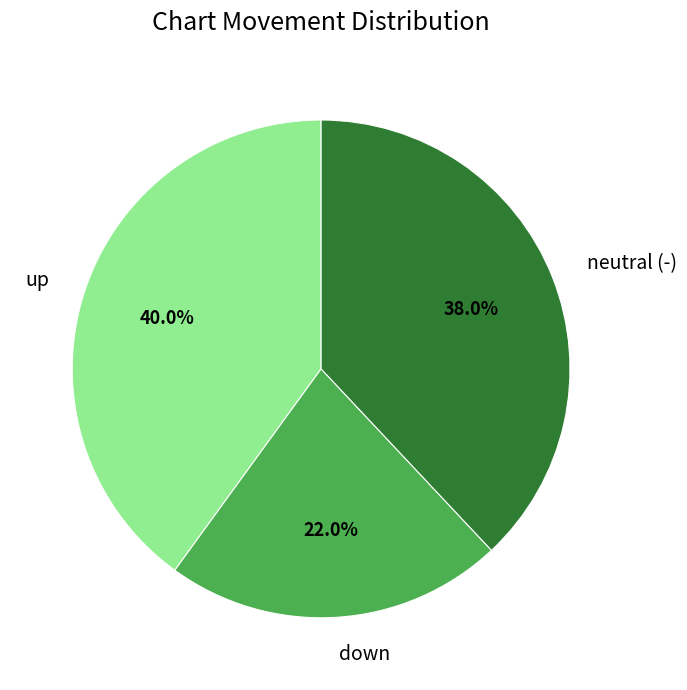

To the nearest percent, what portion does down represent?

22%